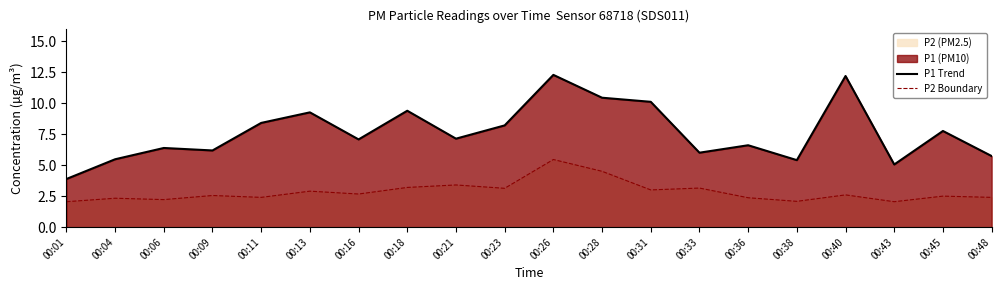

Which series has the largest range (max minus min)?

P1 Trend